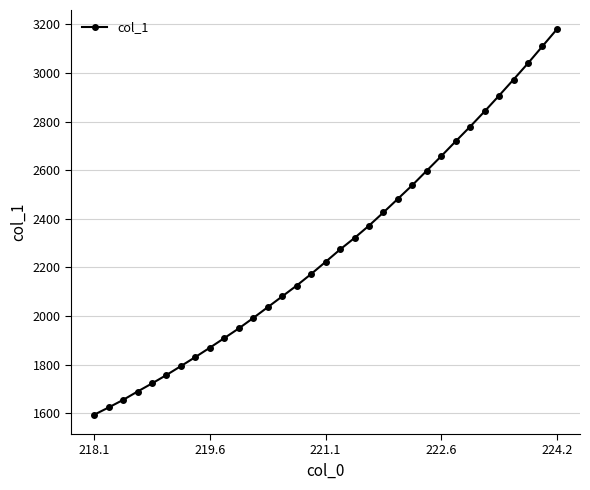

What is the sum of all values?

75240.5